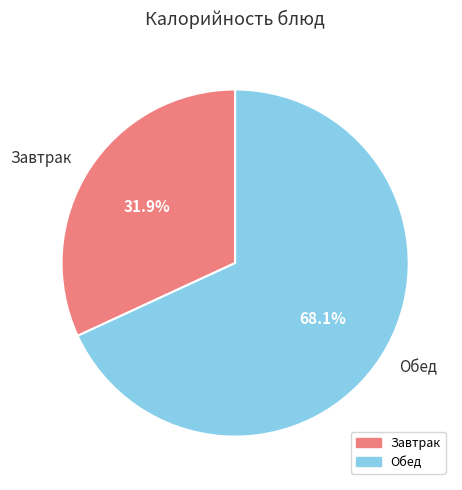

How much of the chart is everything except Завтрак?

68.1%